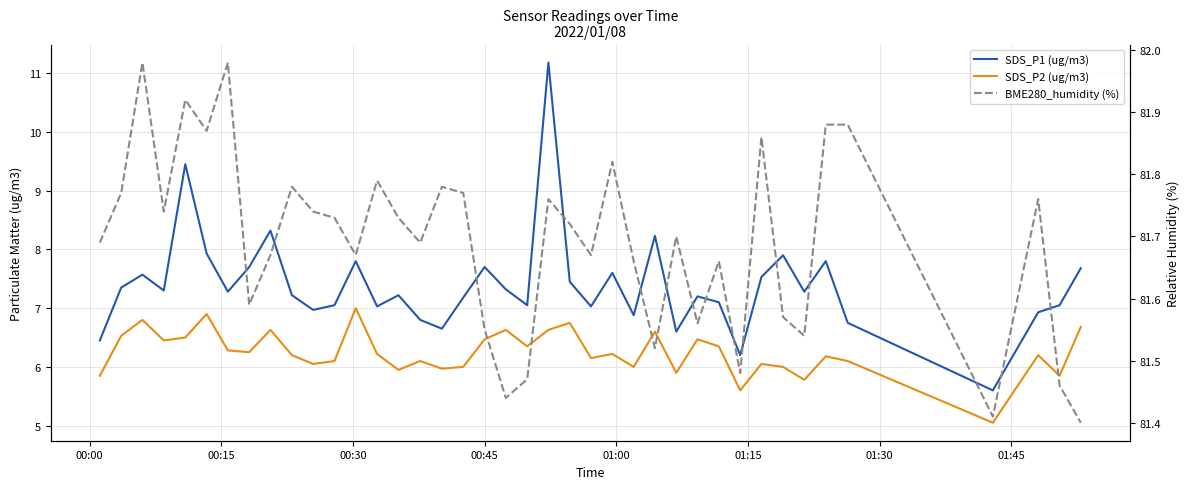

What is the sum of all SDS_P1 (ug/m3) values?

295.3